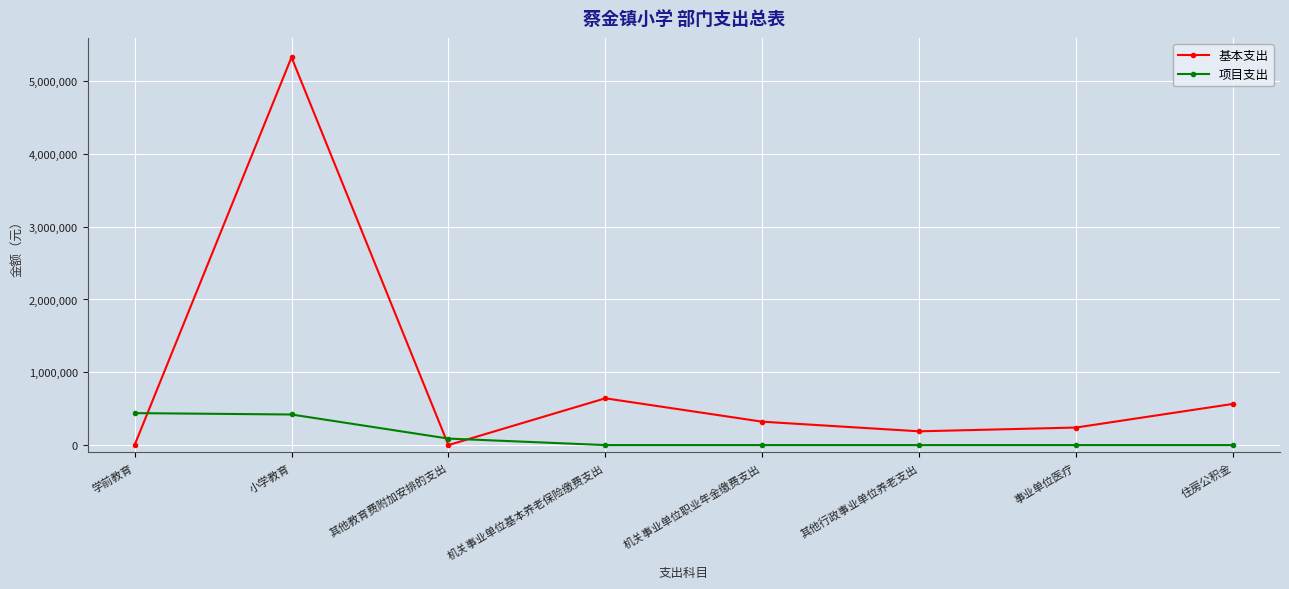

What is the difference between the second highest and minimum values in the 基本支出 series?

642506